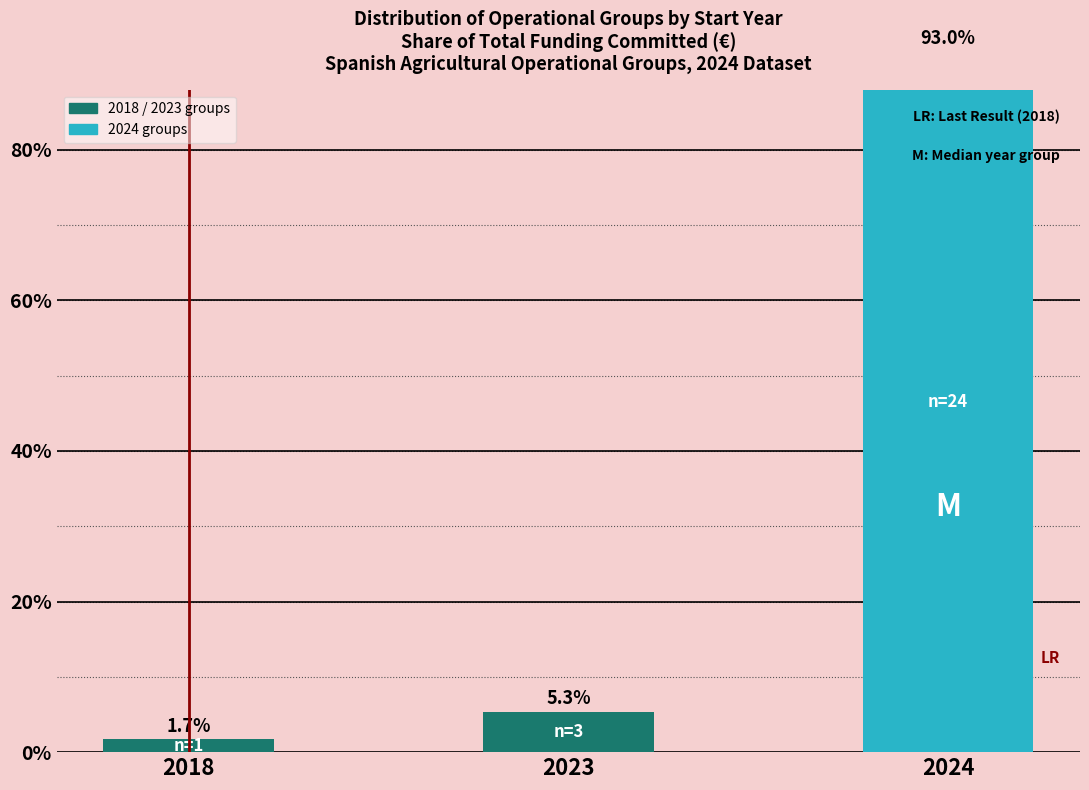

What is the value of the 1st bar from the left?

1.7